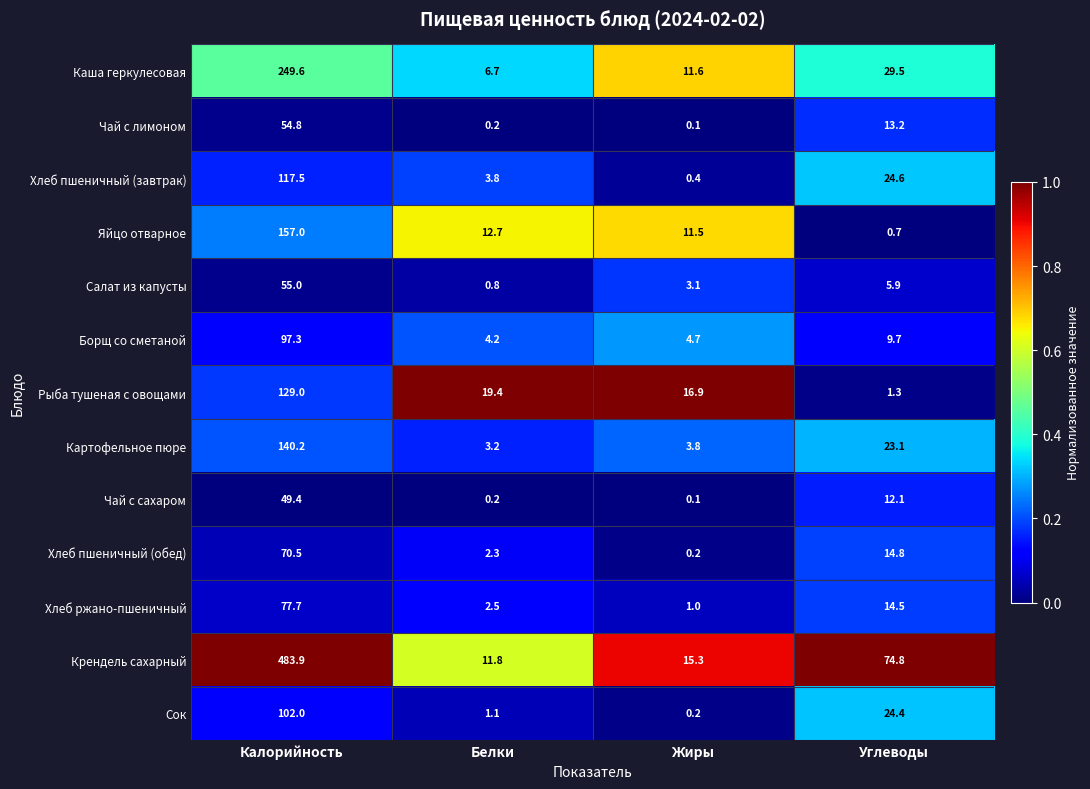

The Хлеб ржано-пшеничный series shows 1.0 at Жиры. True or false?

True